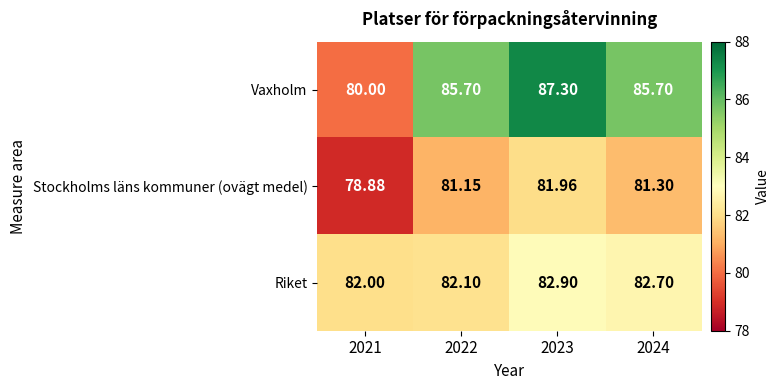

Which series has the largest range (max minus min)?

Vaxholm